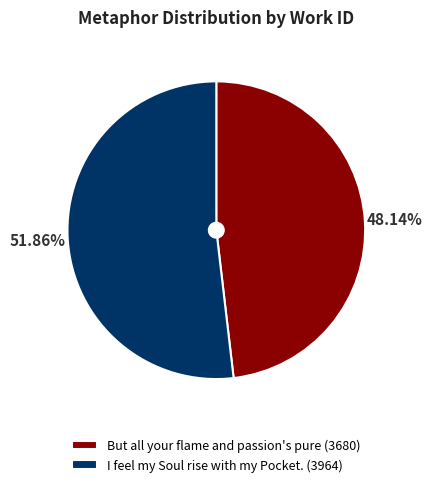

Do I feel my Soul rise with my Pocket. and But all your flame and passion's pure together represent more than half of the pie?

Yes